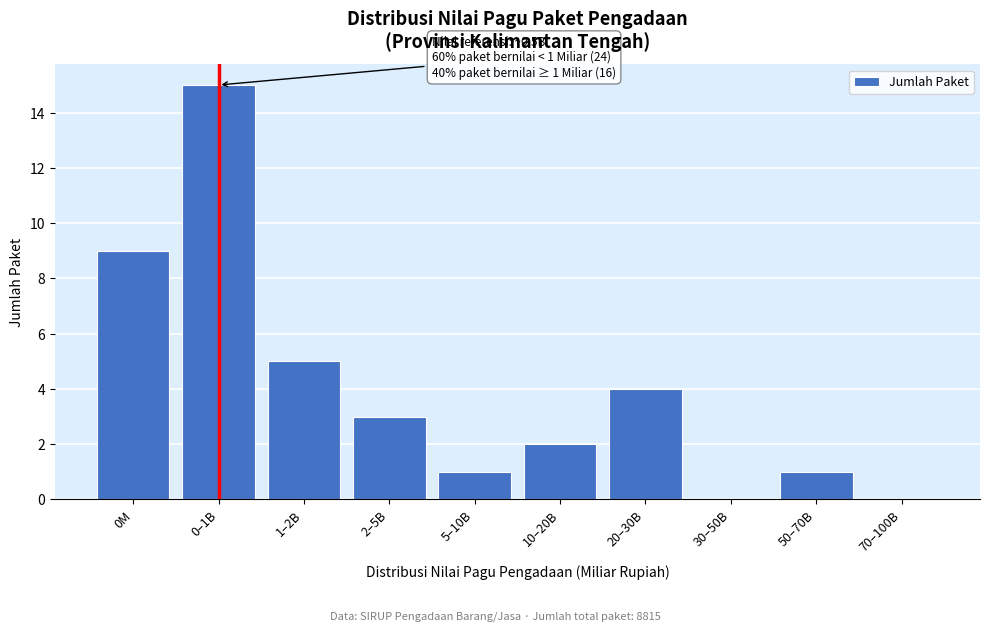

Reading left to right, list all the values displayed in this chart.

0M=9	0–1B=15	1–2B=5	2–5B=3	5–10B=1	10–20B=2	20–30B=4	30–50B=0	50–70B=1	70–100B=0